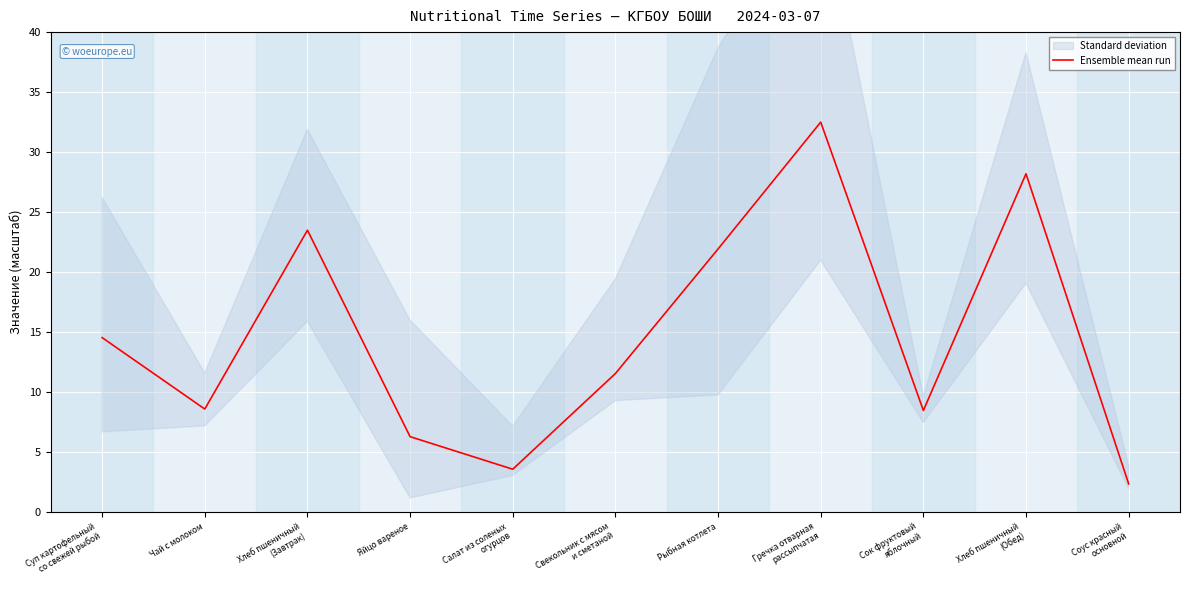

Reading left to right, transcribe all the data shown in this chart.

14.6	8.6	23.5	6.3	3.6	11.6	21.9	32.5	8.5	28.2	2.4